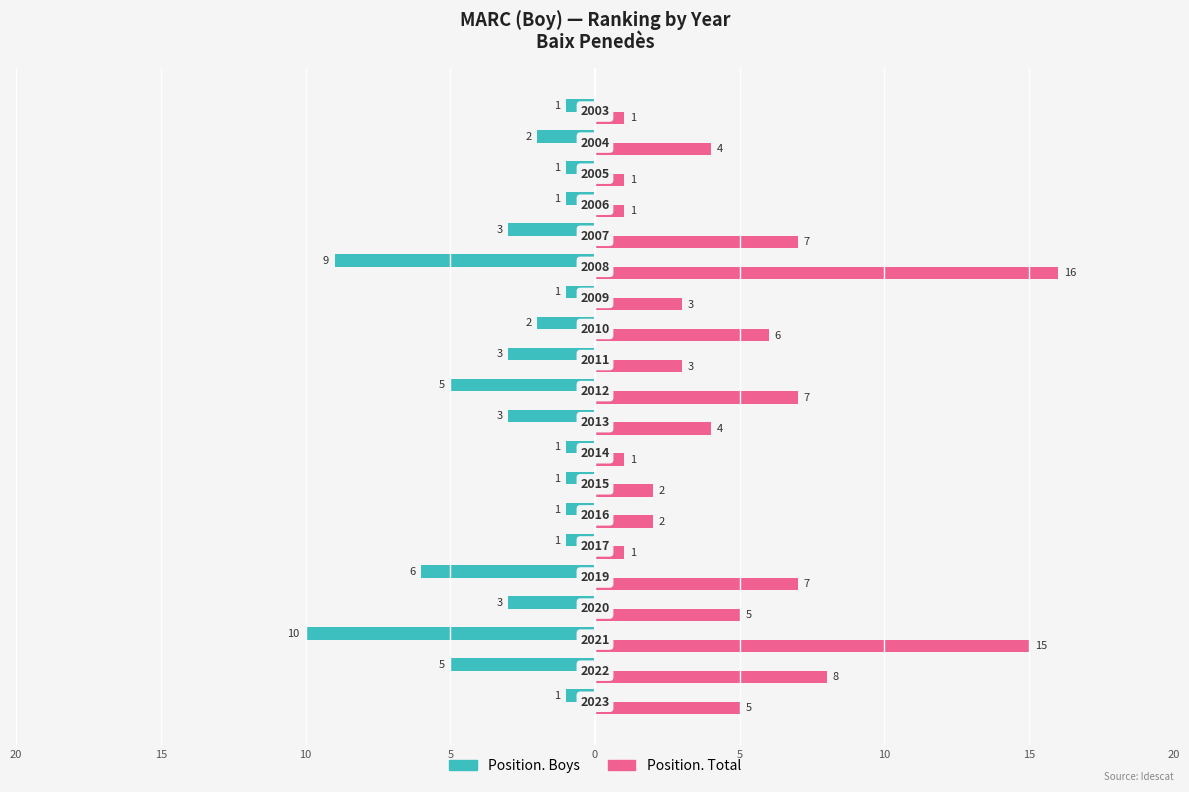

What are all the series names shown in the legend?

Position. Boys, Position. Total